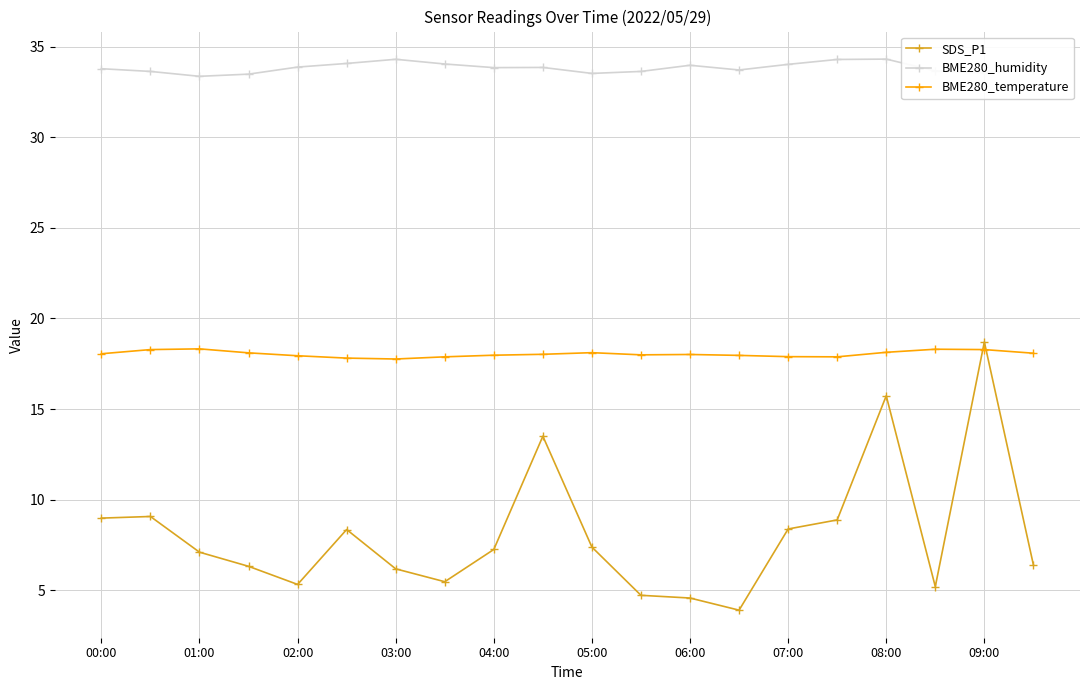

What is the minimum value for BME280_temperature?

17.8